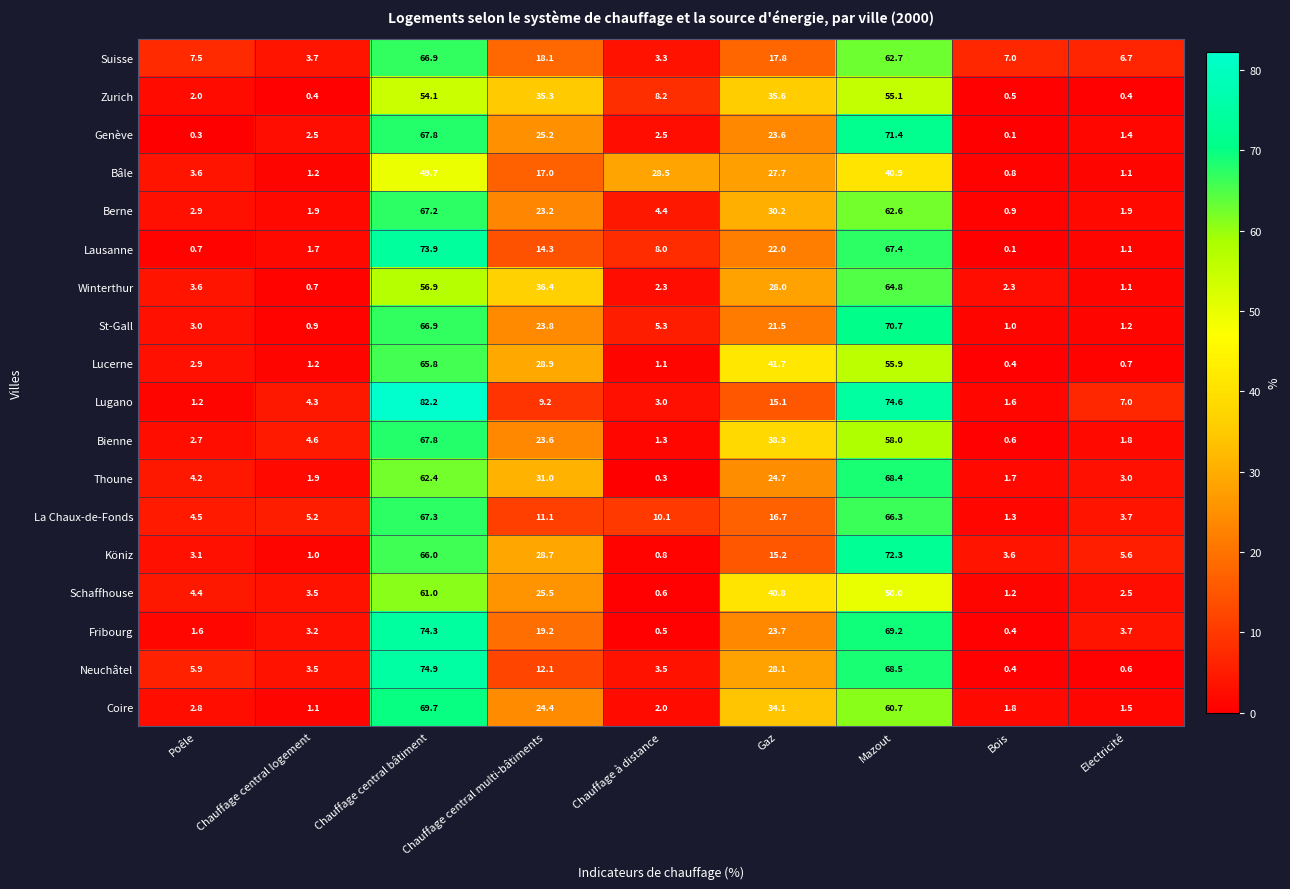

Is the value of Bienne at Bois greater than the value of St-Gall at Chauffage central bâtiment?

No